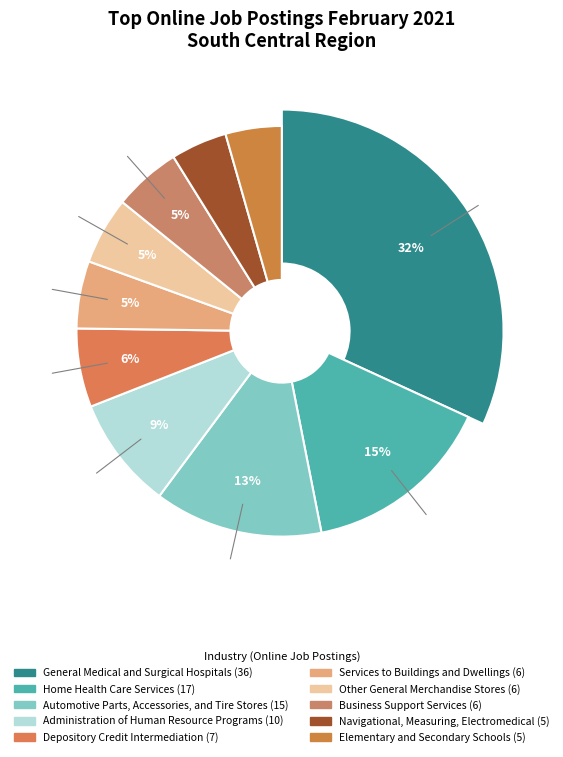

Rank the categories by value from highest to lowest.

General Medical and Surgical Hospitals, Home Health Care Services, Automotive Parts, Accessories, and Tire Stores, Administration of Human Resource Programs, Depository Credit Intermediation, Services to Buildings and Dwellings, Other General Merchandise Stores, Business Support Services, Navigational, Measuring, Electromedical, Elementary and Secondary Schools